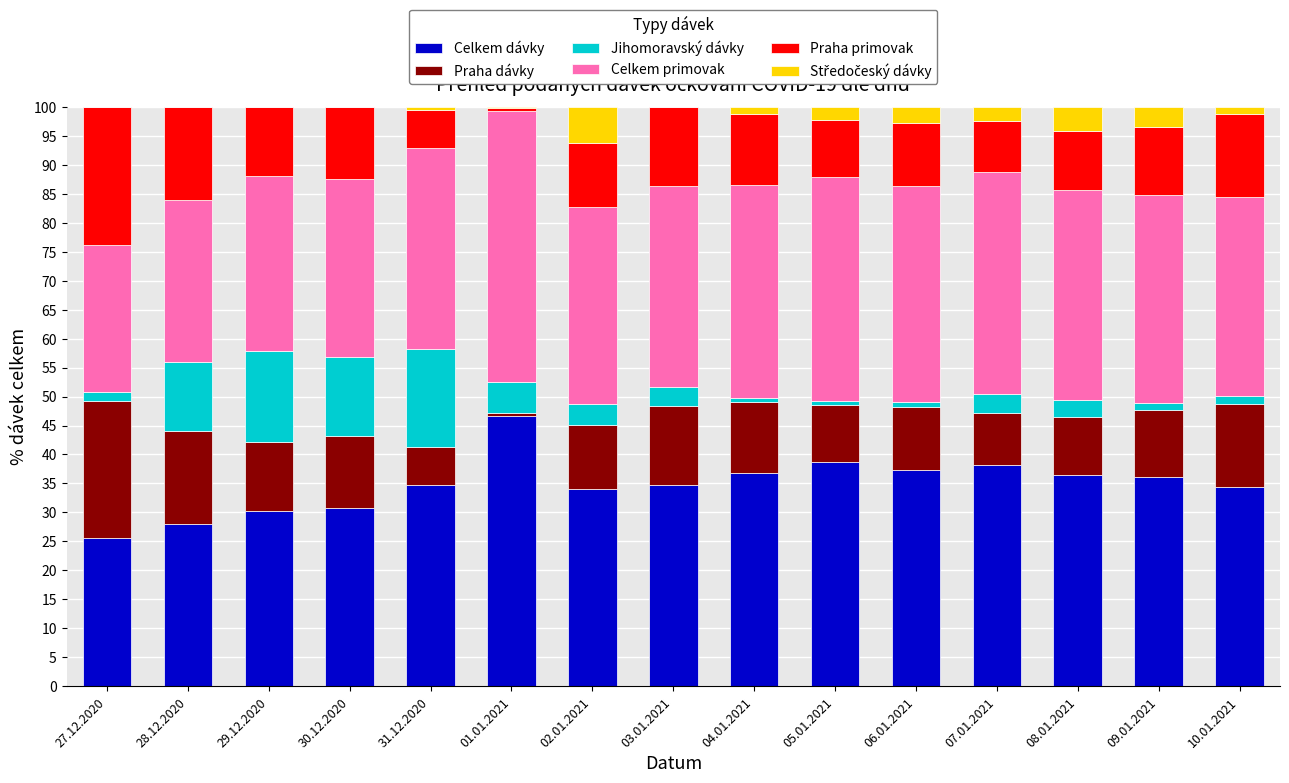

The Celkem dávky series shows 28.0 at 28.12.2020. True or false?

True